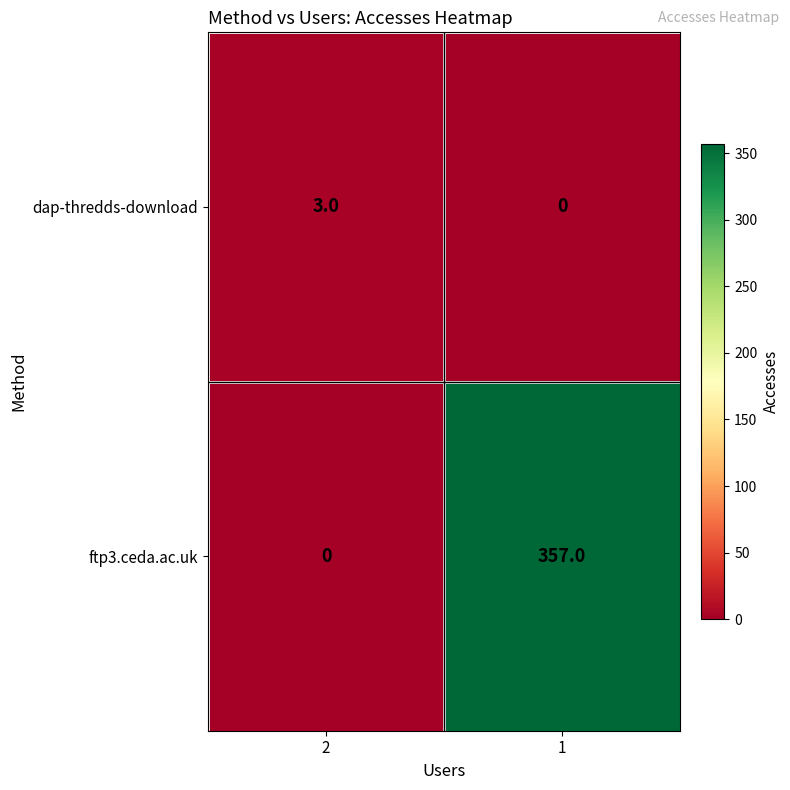

Which series has the largest total across all categories?

ftp3.ceda.ac.uk